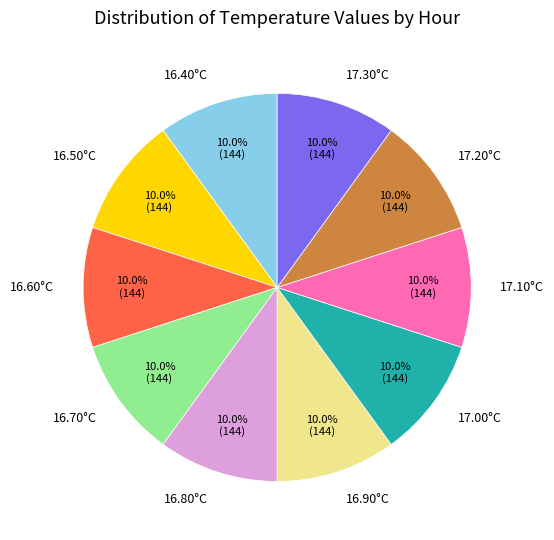

What percentage is NOT represented by 17.30°C?

90.0%